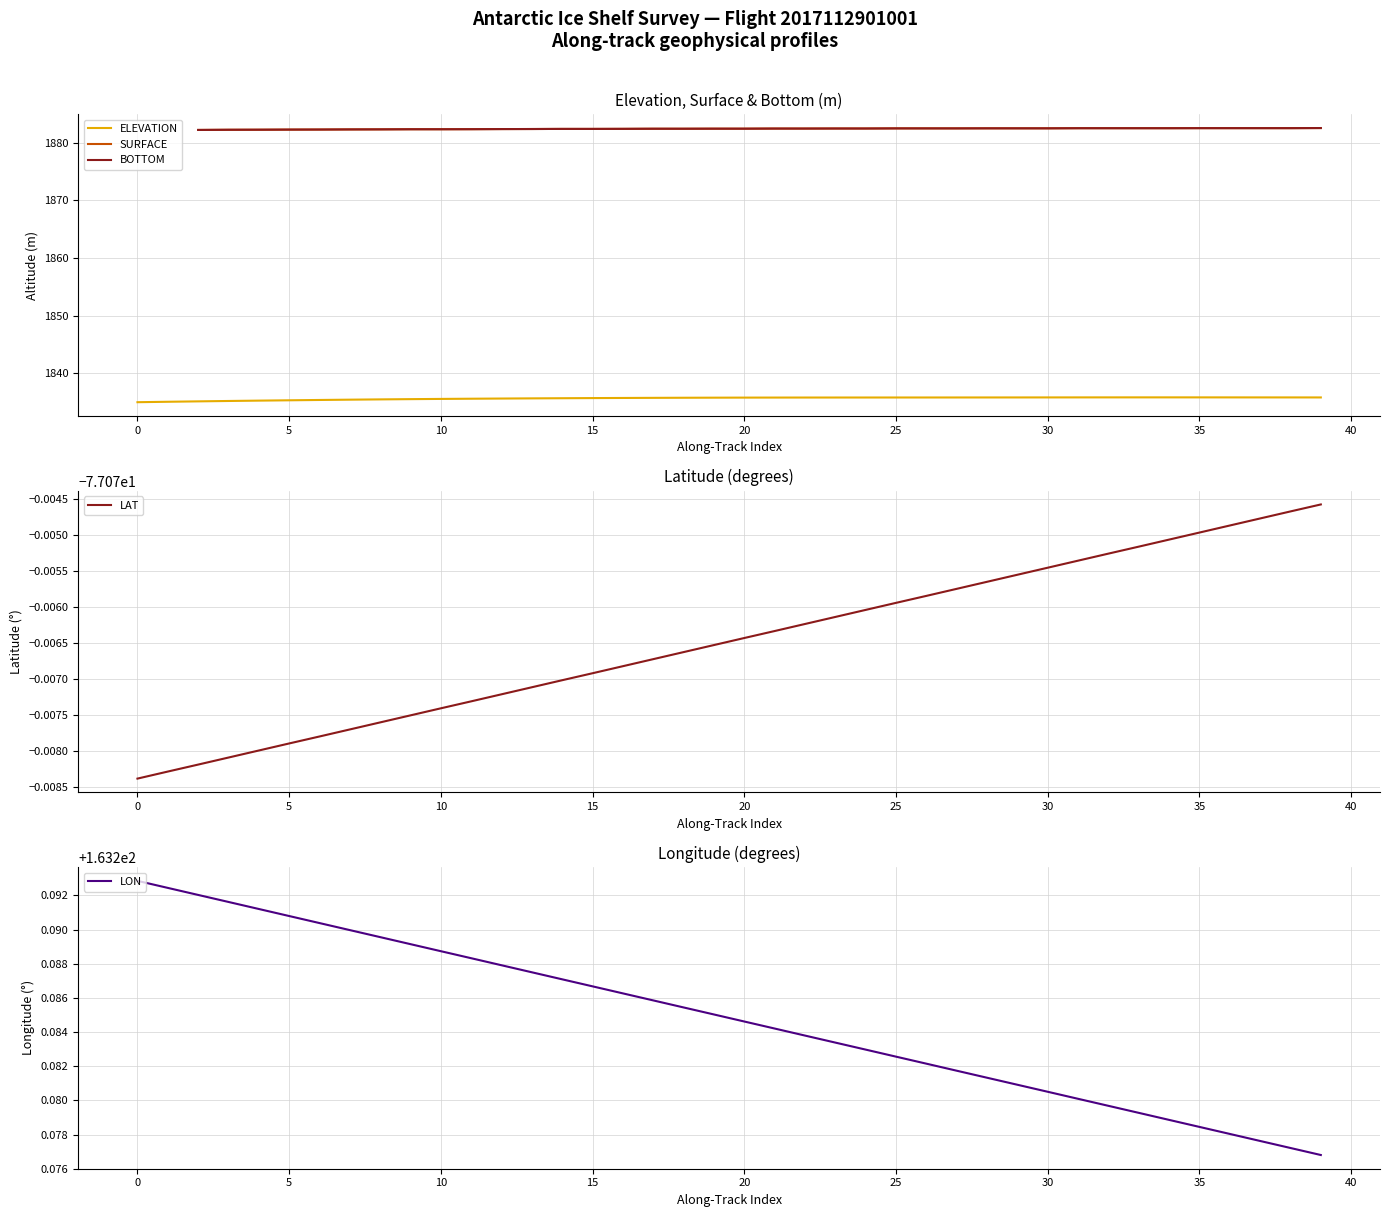

True or false: LON and BOTTOM cross at least once.

False